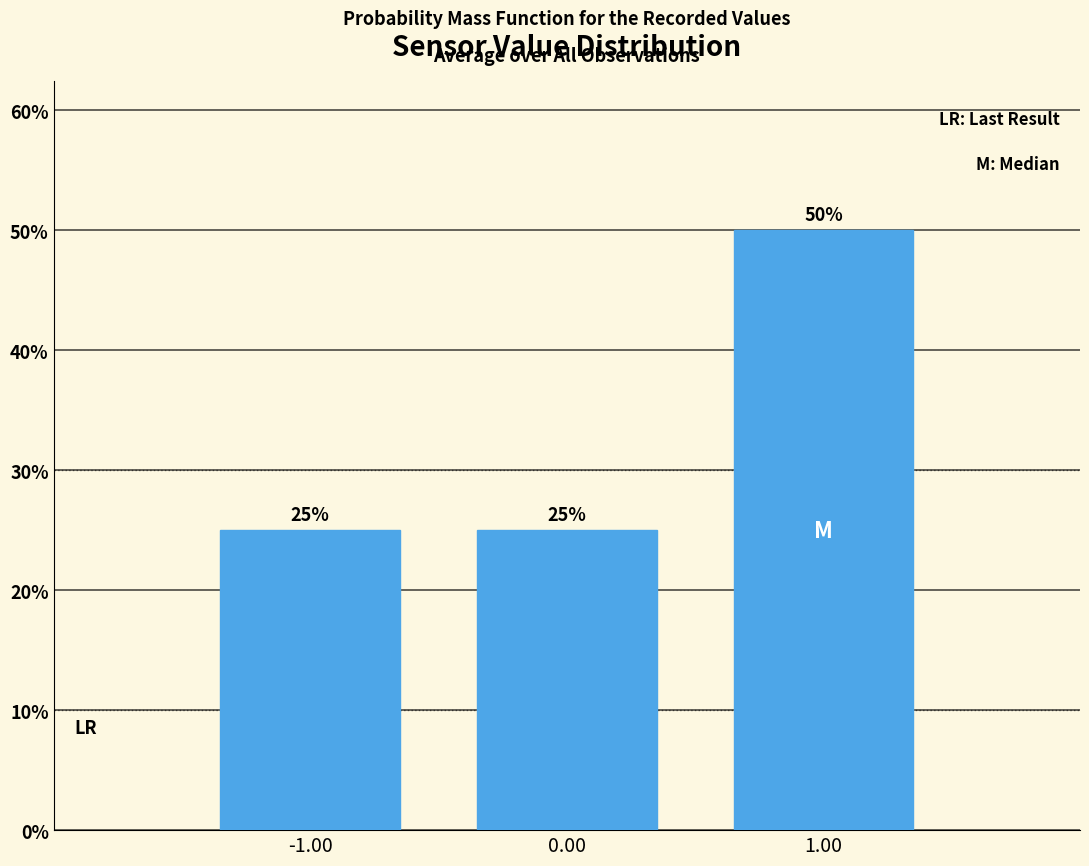

Reading left to right, transcribe all the data shown in this chart.

-1.00=25	0.00=25	1.00=50